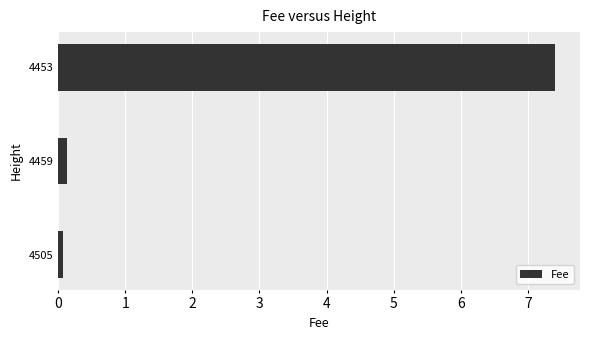

Is it true that the value at 4453 is 12.3?

False